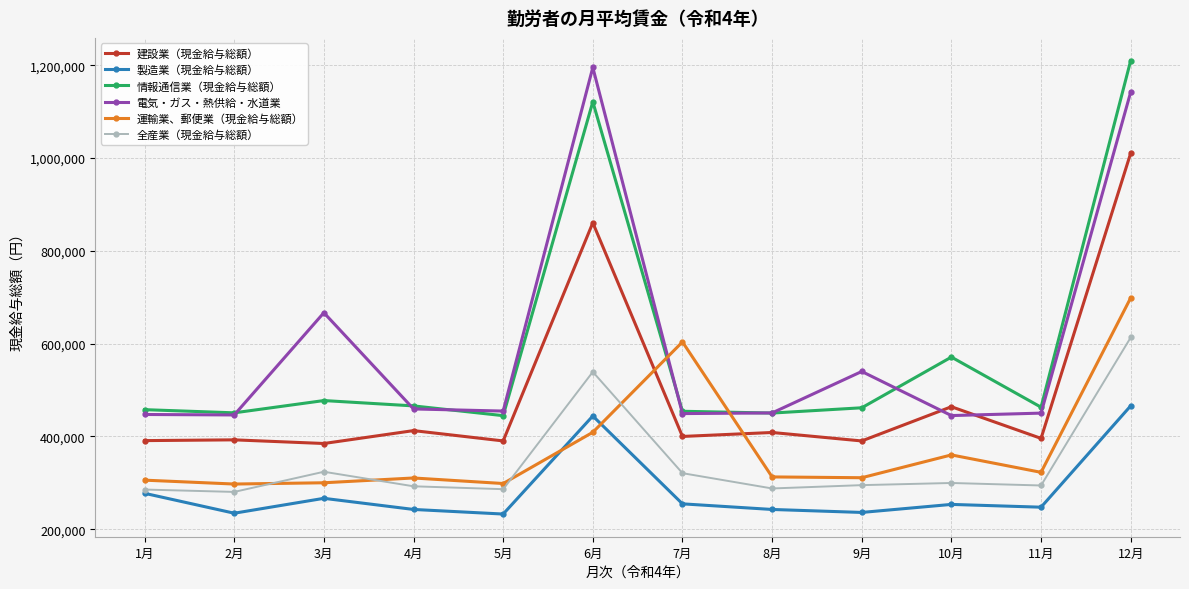

What is the label of the 10th point from the right?

3月